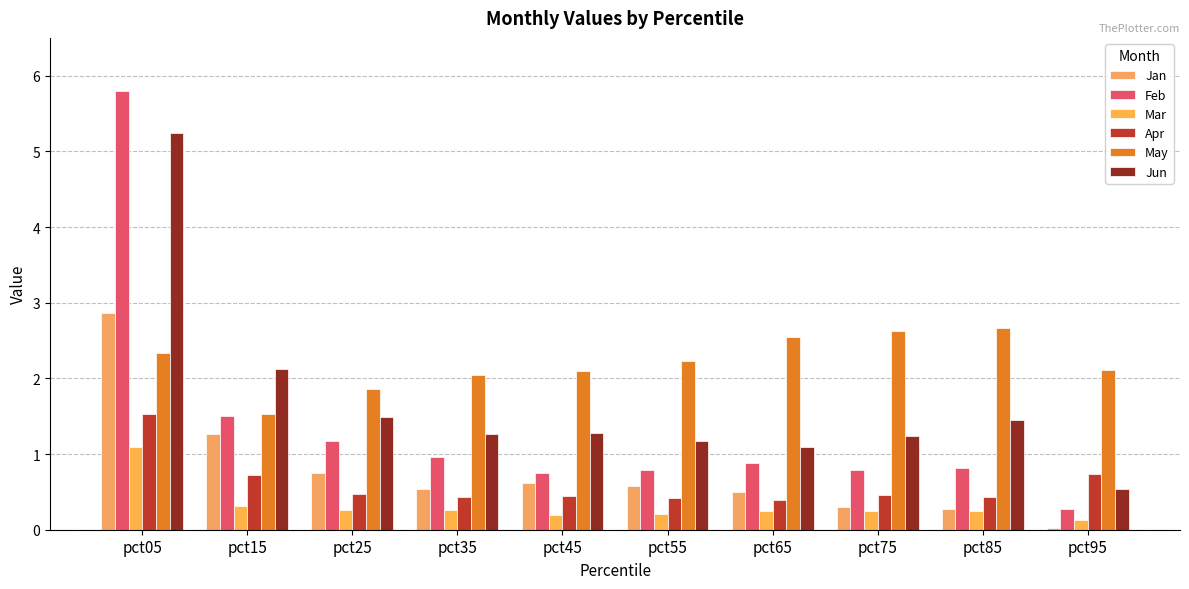

List the labels in order of Jan value, smallest first.

pct95, pct85, pct75, pct65, pct35, pct55, pct45, pct25, pct15, pct05